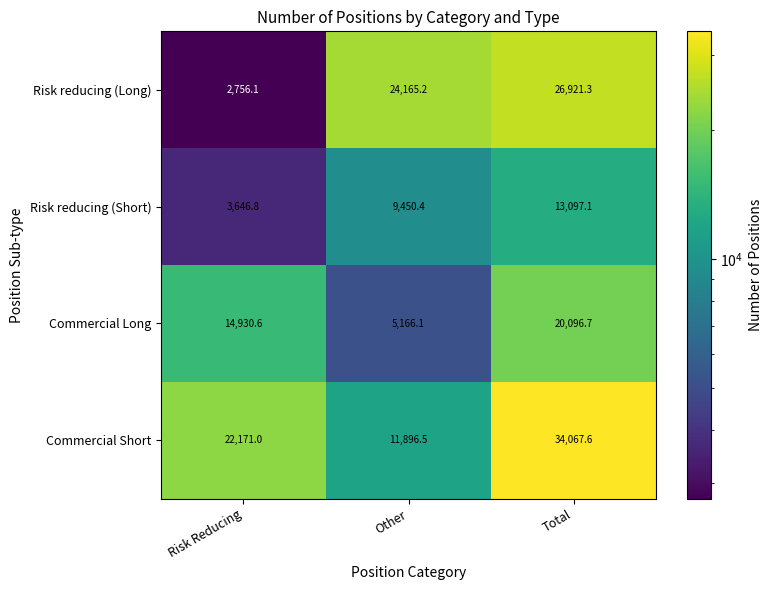

What is the sum of all Commercial Short values?

68135.1